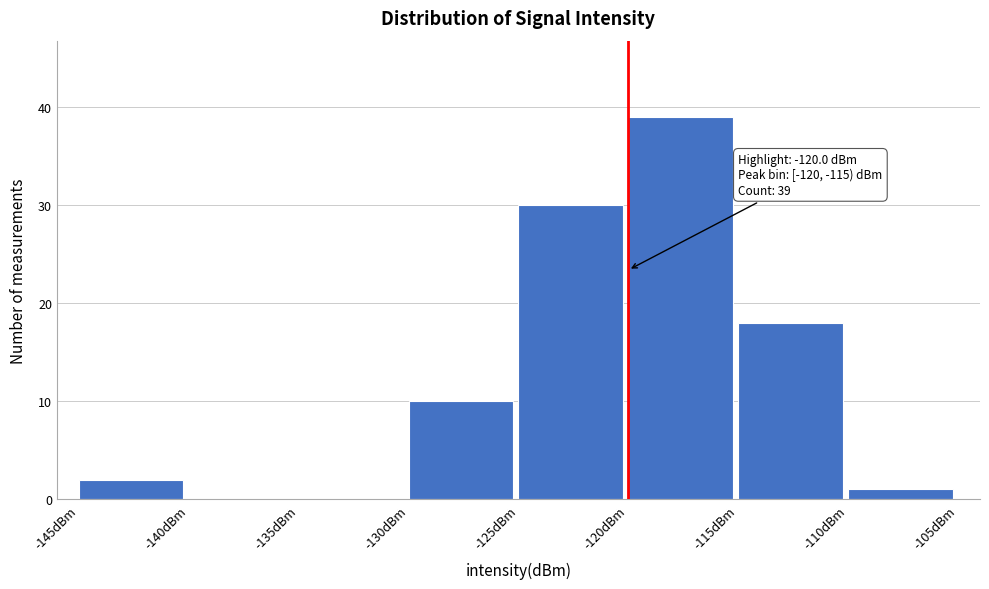

Over which range of the x-axis is the bar tallest?

-120 to -115